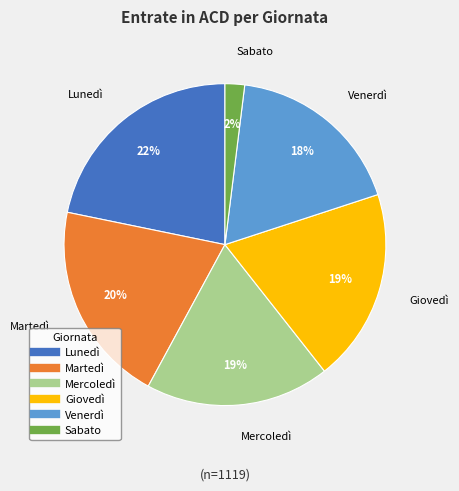

What percentage is the Venerdì slice, to the nearest percent?

18%